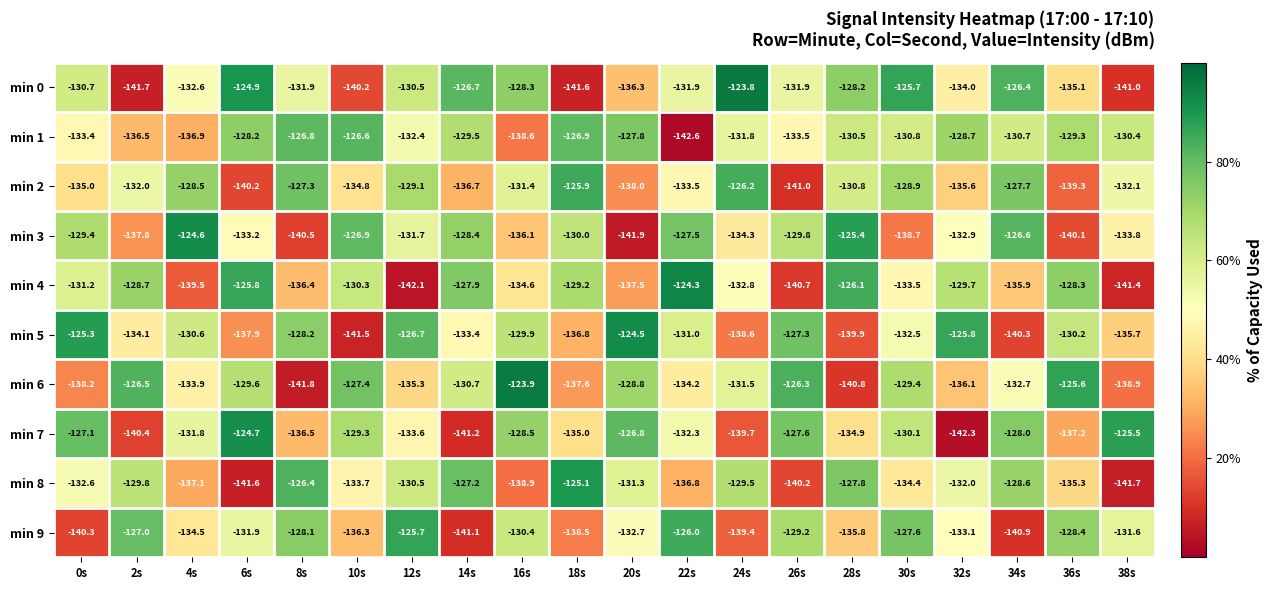

Where is min 3 nearest to the value -133?

32s